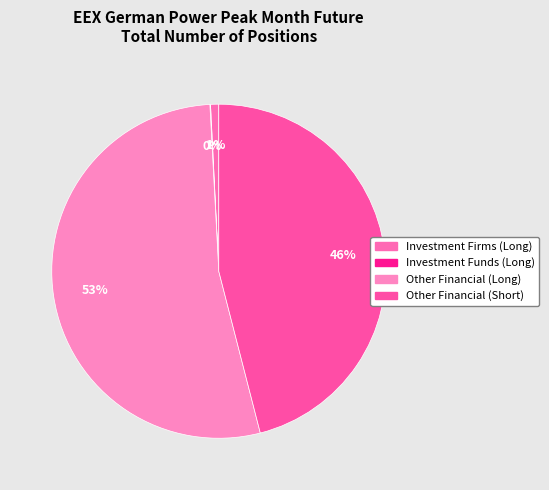

Combined, do Other Financial (Long) and Other Financial (Short) account for over 50%?

Yes